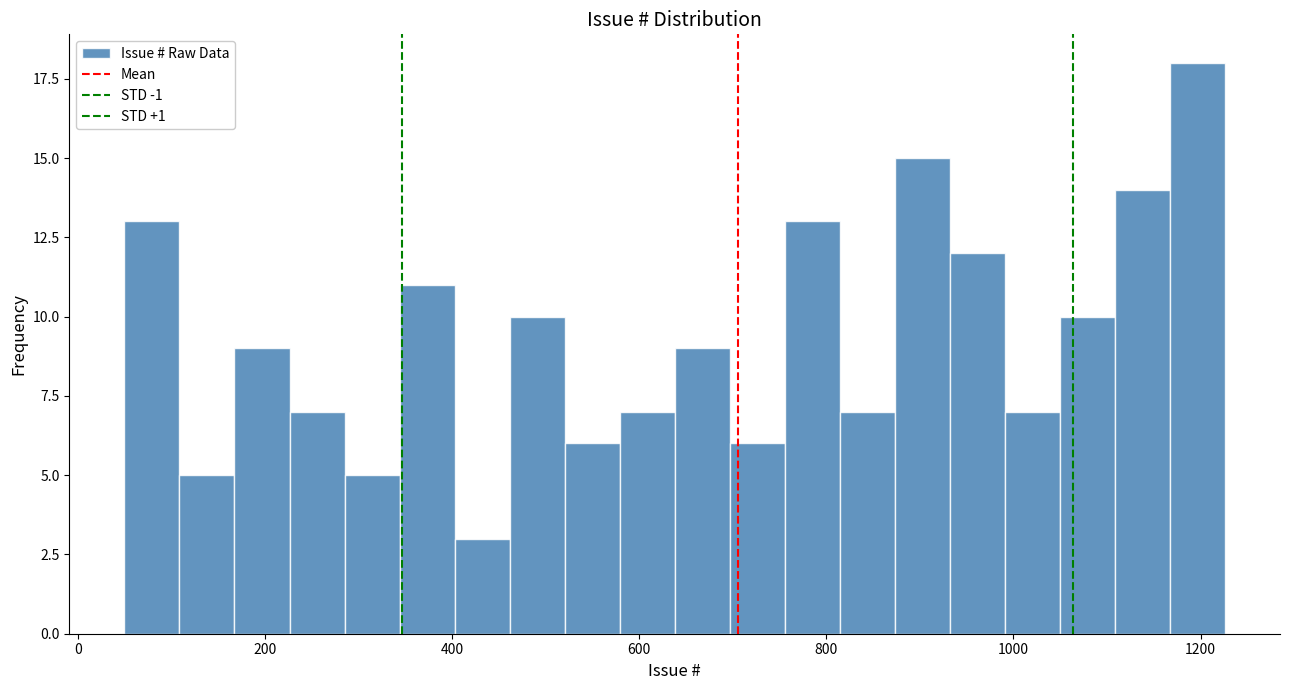

Read against the x-axis, roughly where is the centre of the tallest bar?

1200